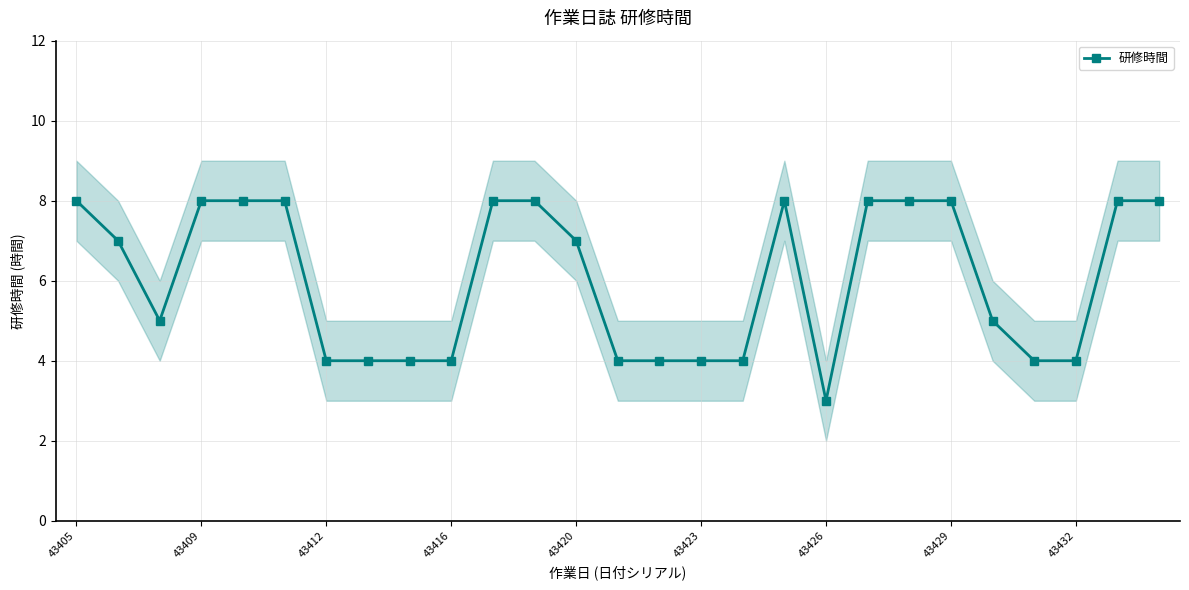

The 研修時間 series shows 3 at 43426. True or false?

True